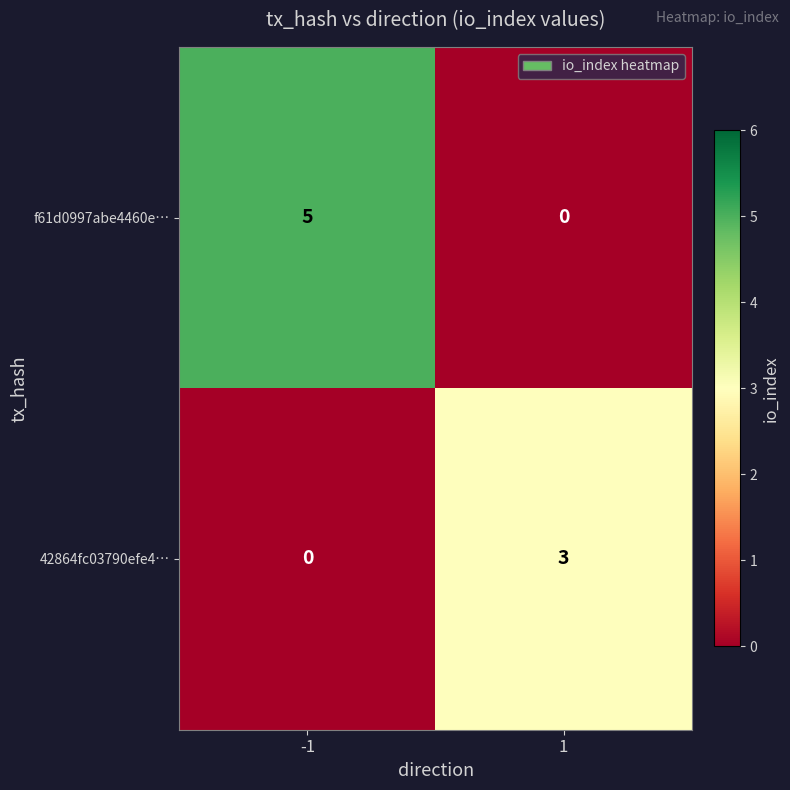

Reading right to left, extract all data points from this chart.

f61d0997abe4460e…: 0	5
42864fc03790efe4…: 3	0